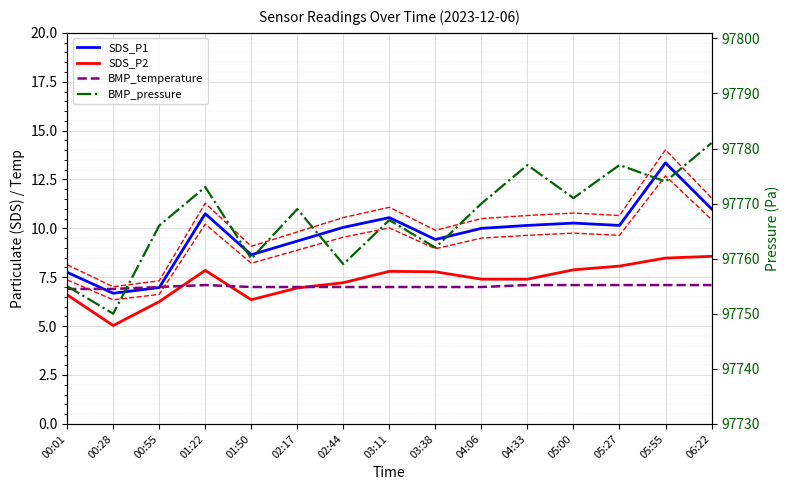

Rank the series at 04:06 from lowest to highest value.

BMP_temperature, SDS_P2, SDS_P1 -5%, SDS_P1, SDS_P1 +5%, BMP_pressure